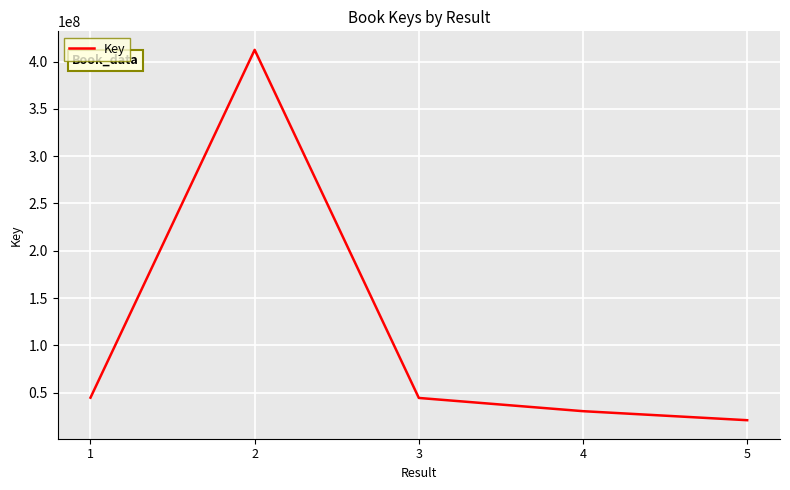

How many interior local peaks (higher than both neighbors) does the data have?

1